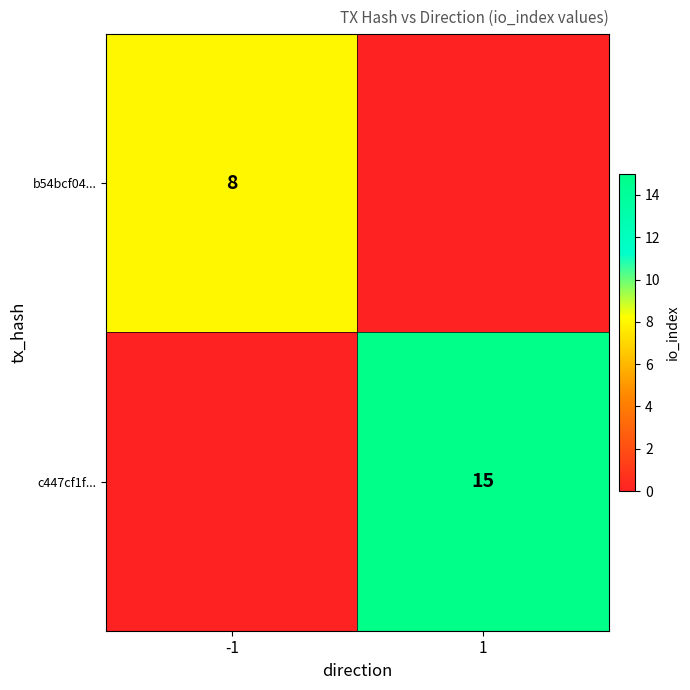

What is the total value across all series at 1?

15